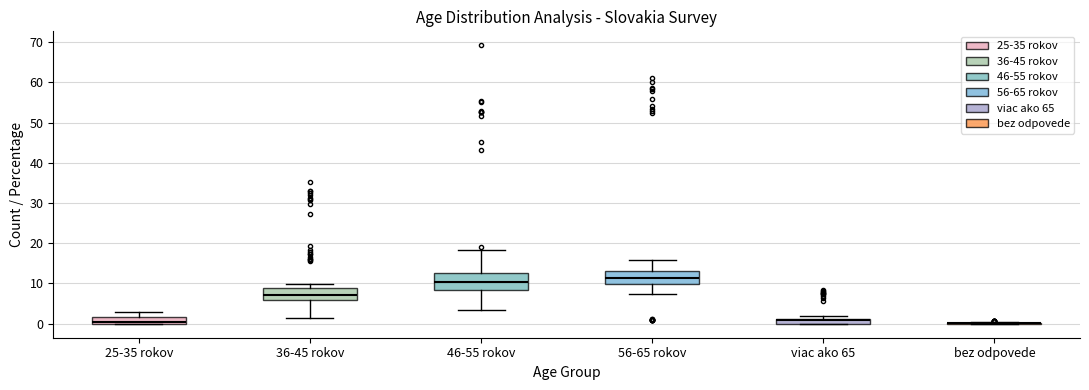

Where does the upper whisker of the box for 46-55 rokov end on the y-axis? The values are not printed on the chart, so give them approximately, as read against the axis.

18